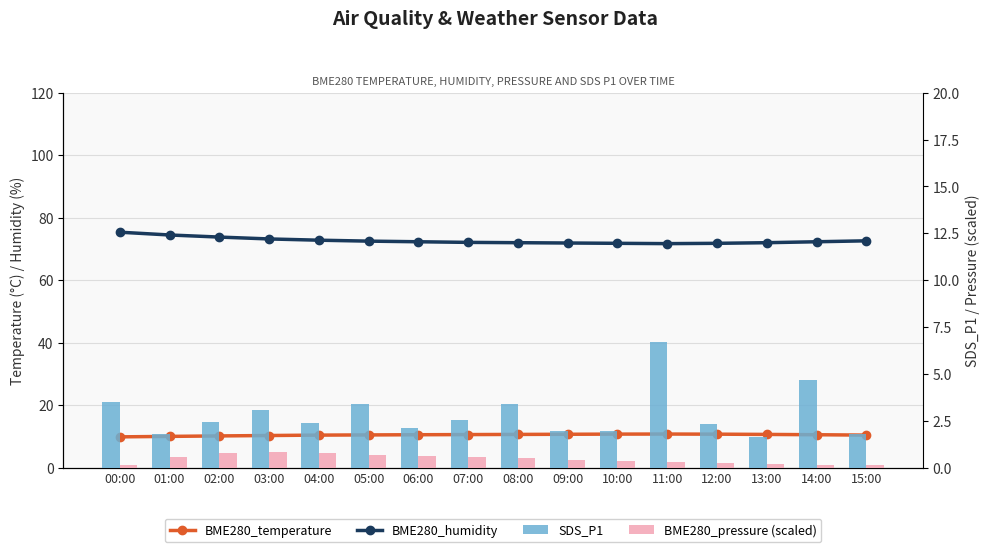

Which has a higher value, 06:00 or 11:00?

11:00